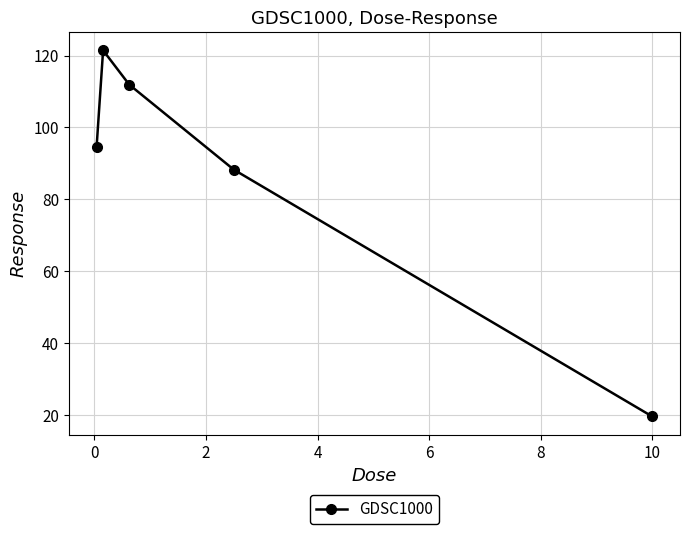

True or false: the data has more than 0 interior local peaks.

True